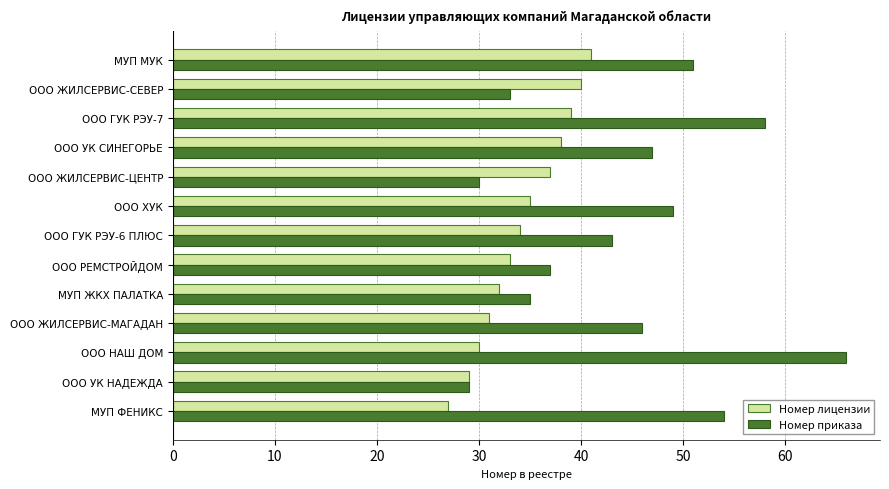

List the series in order of their overall mean, lowest first.

Номер лицензии, Номер приказа